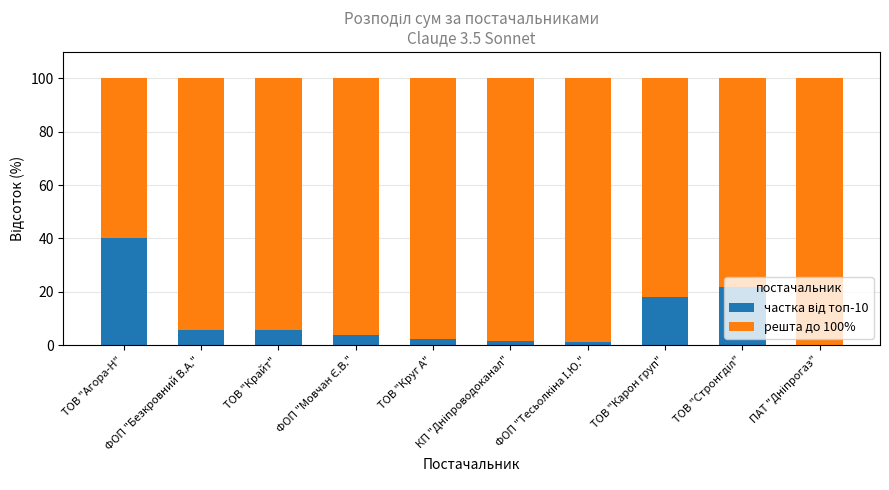

Does the chart contain stacked bars?

Yes